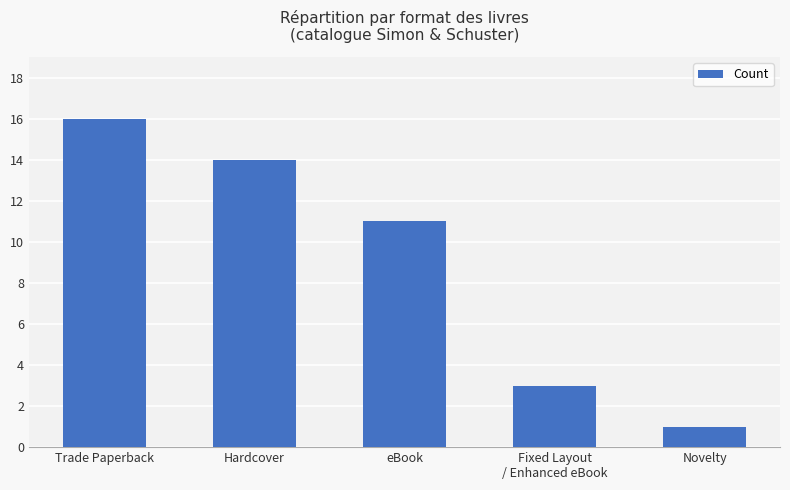

What is the sum of all values?

45